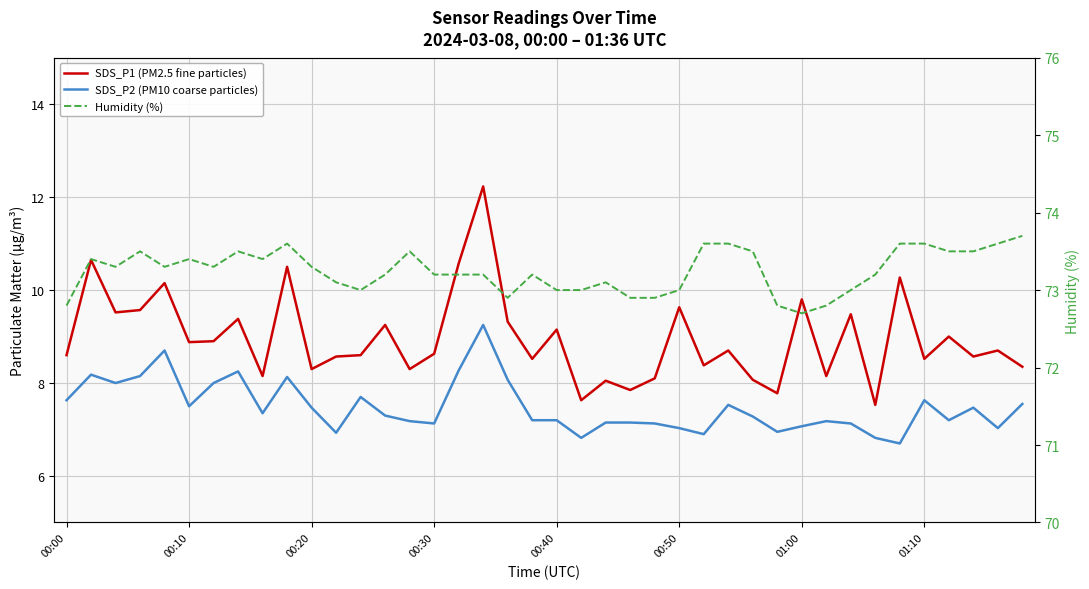

What is the difference between the SDS_P1 (PM2.5 fine particles) values at 21 and 9?

2.9